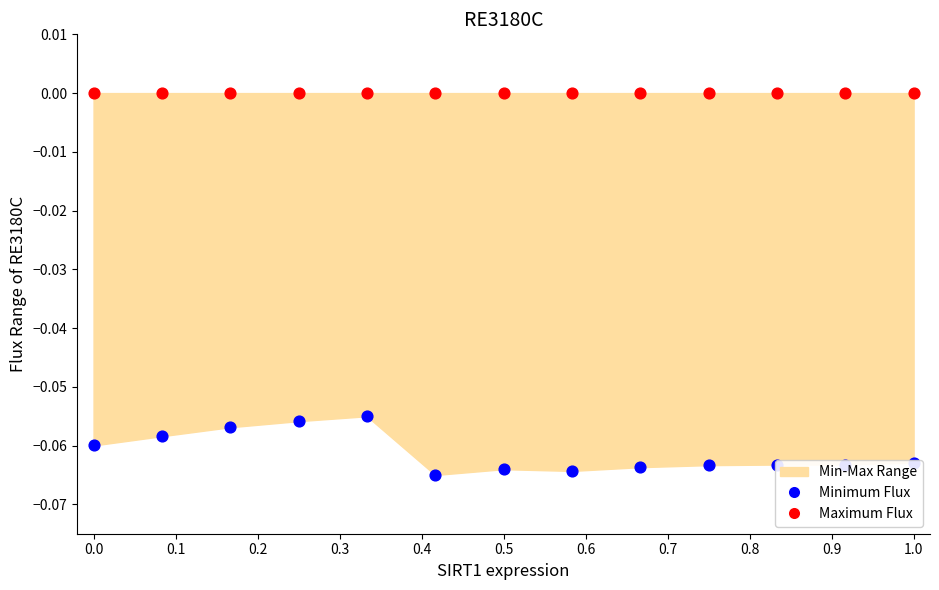

Which series contains the lowest Y value?

Minimum Flux